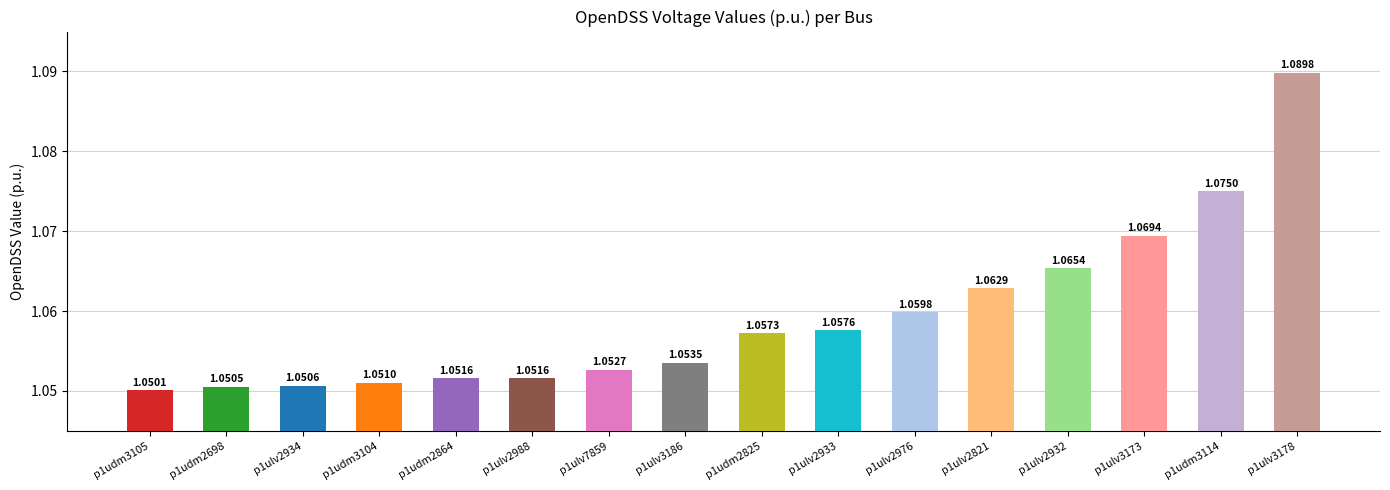

At which label is the value closest to 1?

p1udm3105